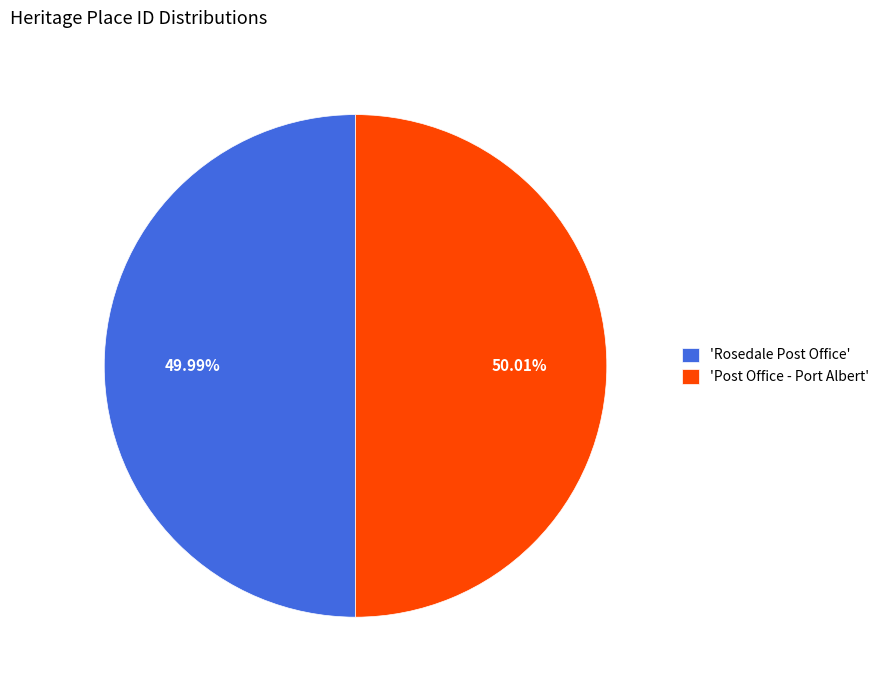

Count the number of slices in the pie.

2